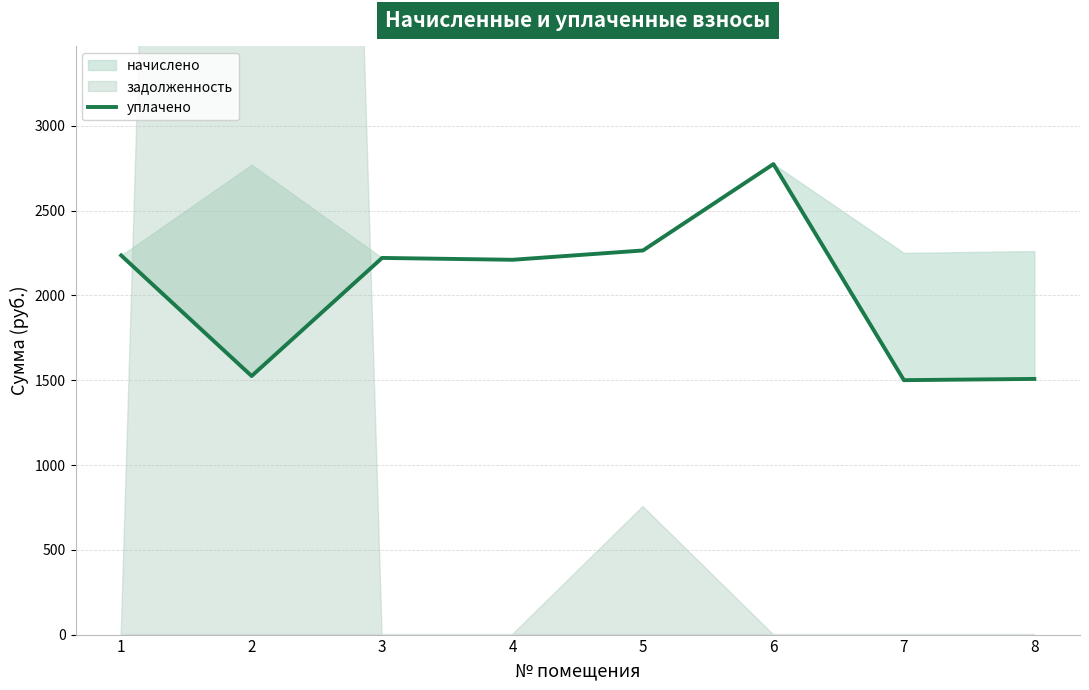

At which category does the data reach its first local peak?

3